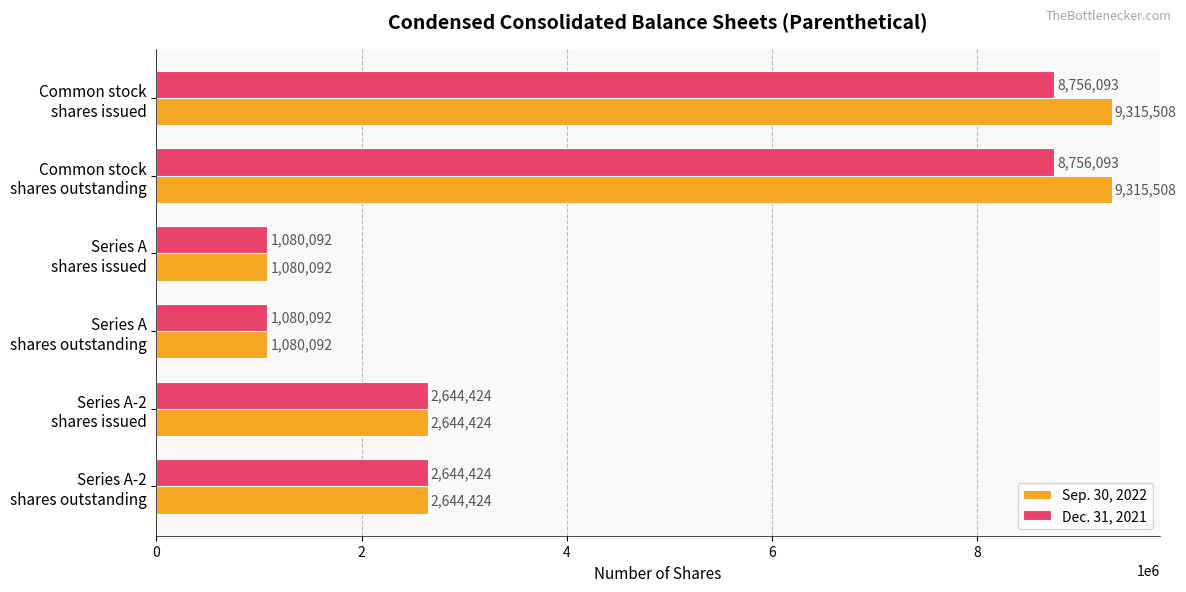

At how many categories does at least one series exceed 9297668?

2